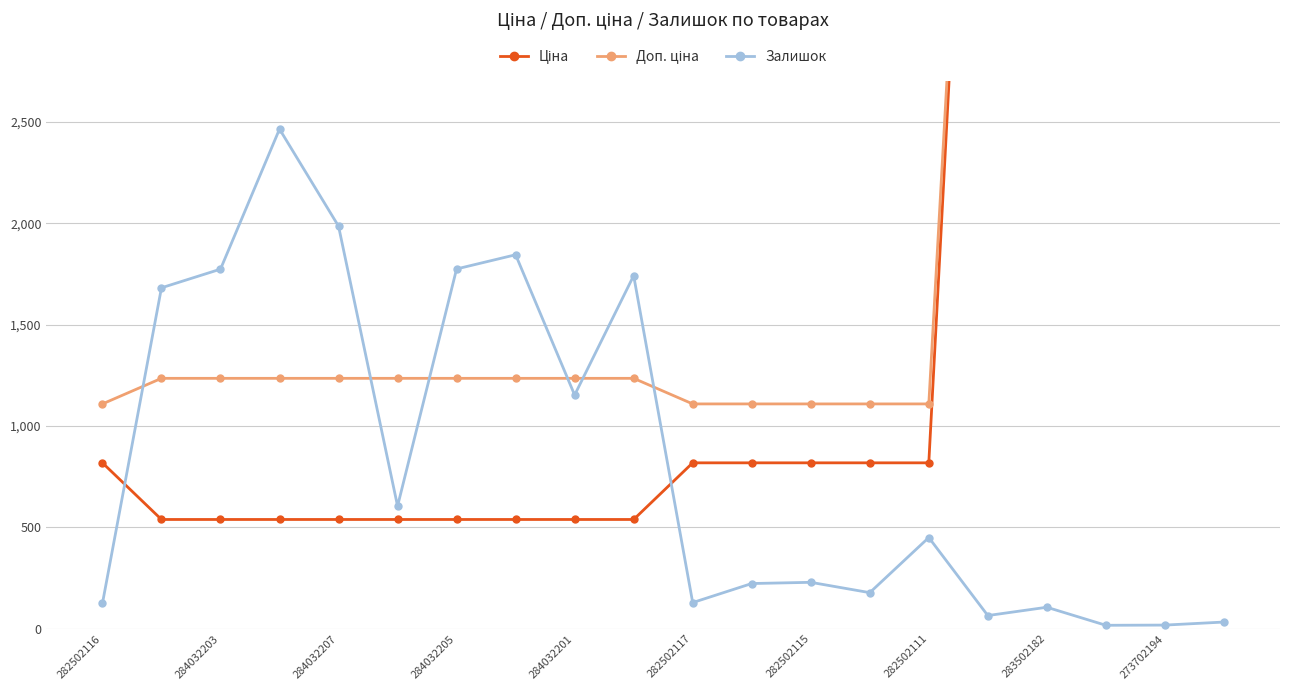

At how many categories does at least one series exceed 11120?

1